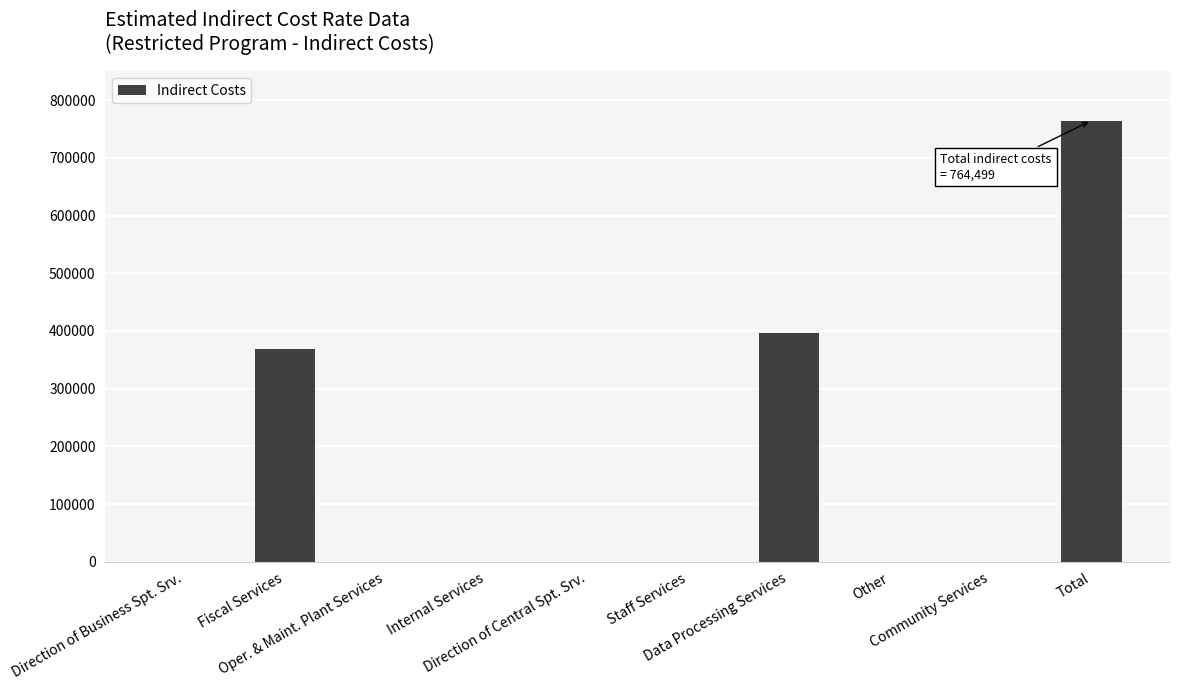

At which label is the value closest to 382249?

Data Processing Services